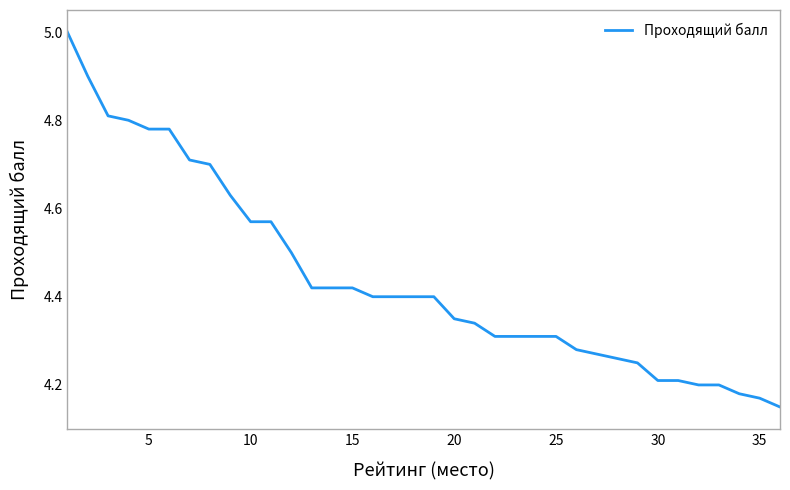

What is the greatest value displayed?

5.0